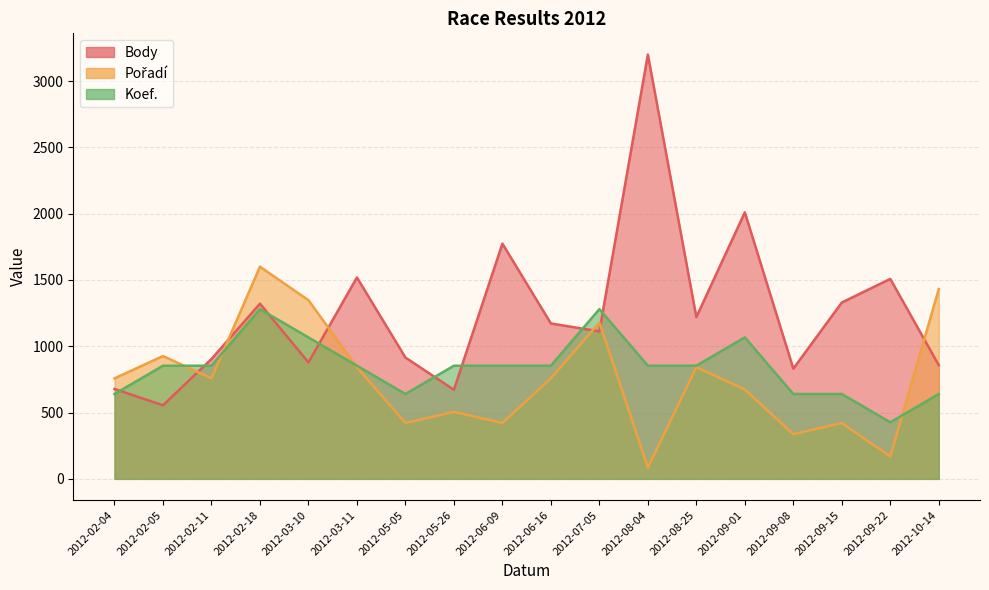

Which has a higher value, 2012-09-22 or 2012-02-05?

2012-09-22